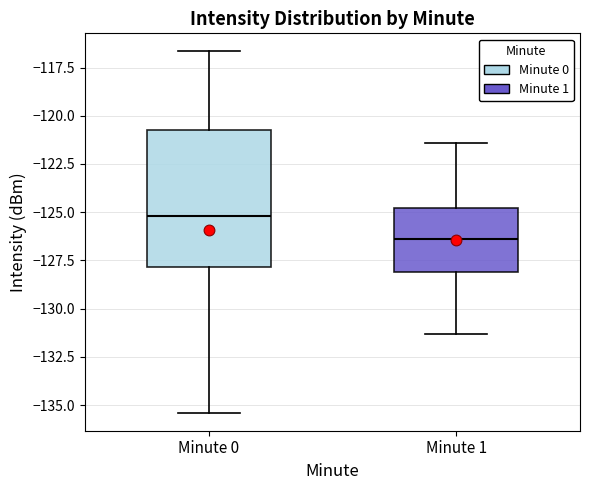

Where does the upper whisker of the box for Minute 1 end on the y-axis? The values are not printed on the chart, so give them approximately, as read against the axis.

-121.5